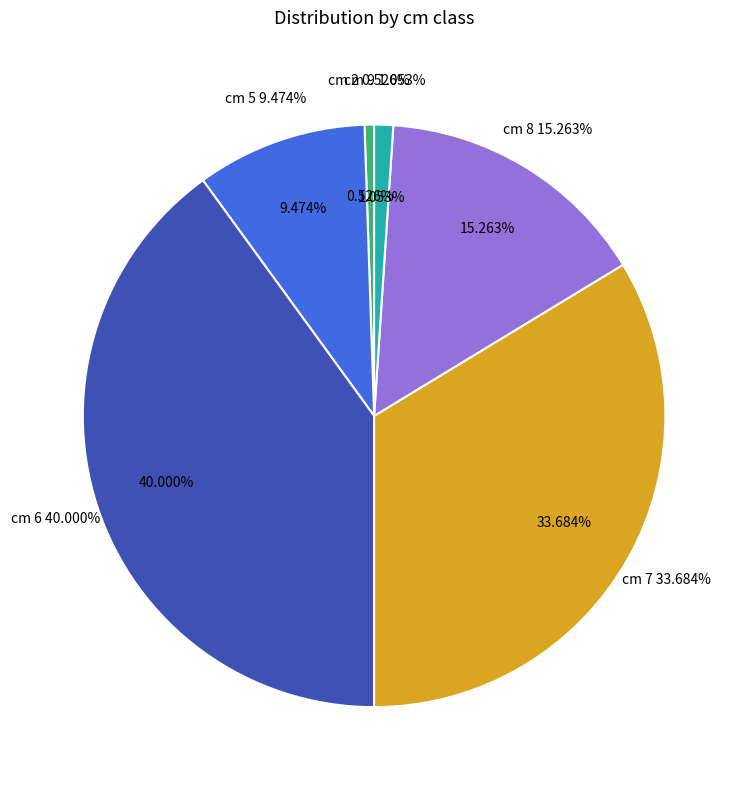

Rank the categories by value from highest to lowest.

6, 7, 8, 5, 9, 2